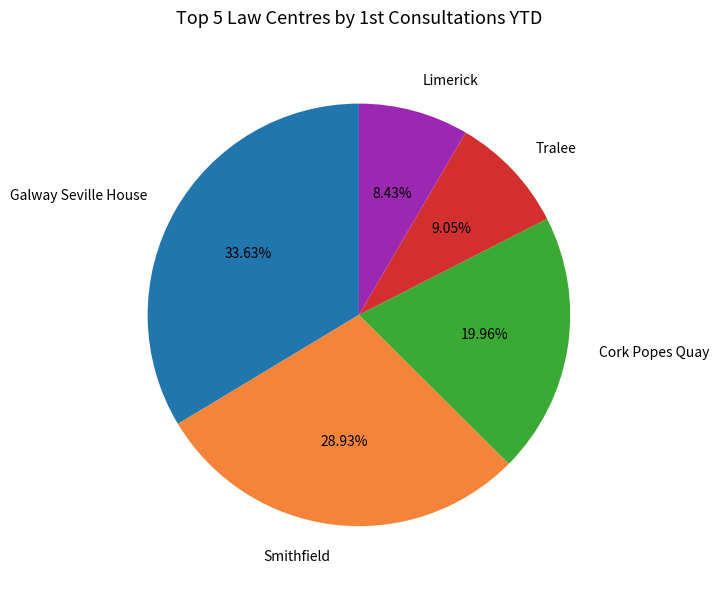

Is the sum of Cork Popes Quay and Galway Seville House greater than half?

Yes